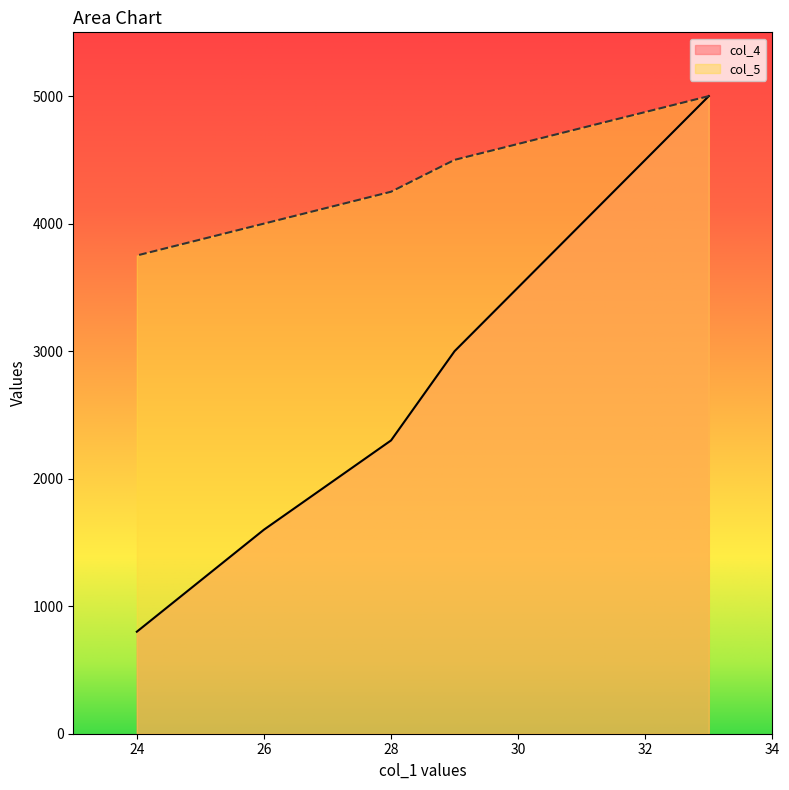

True or false: col_4 and col_5 cross at least once.

False